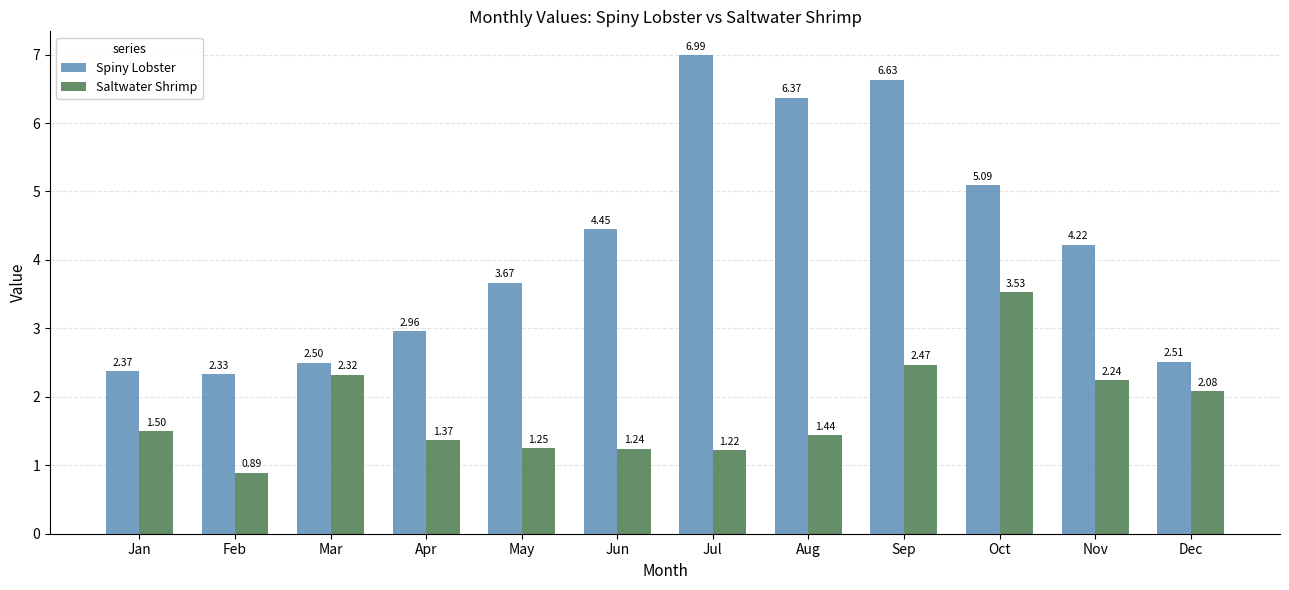

Which series has the largest range (max minus min)?

Spiny Lobster